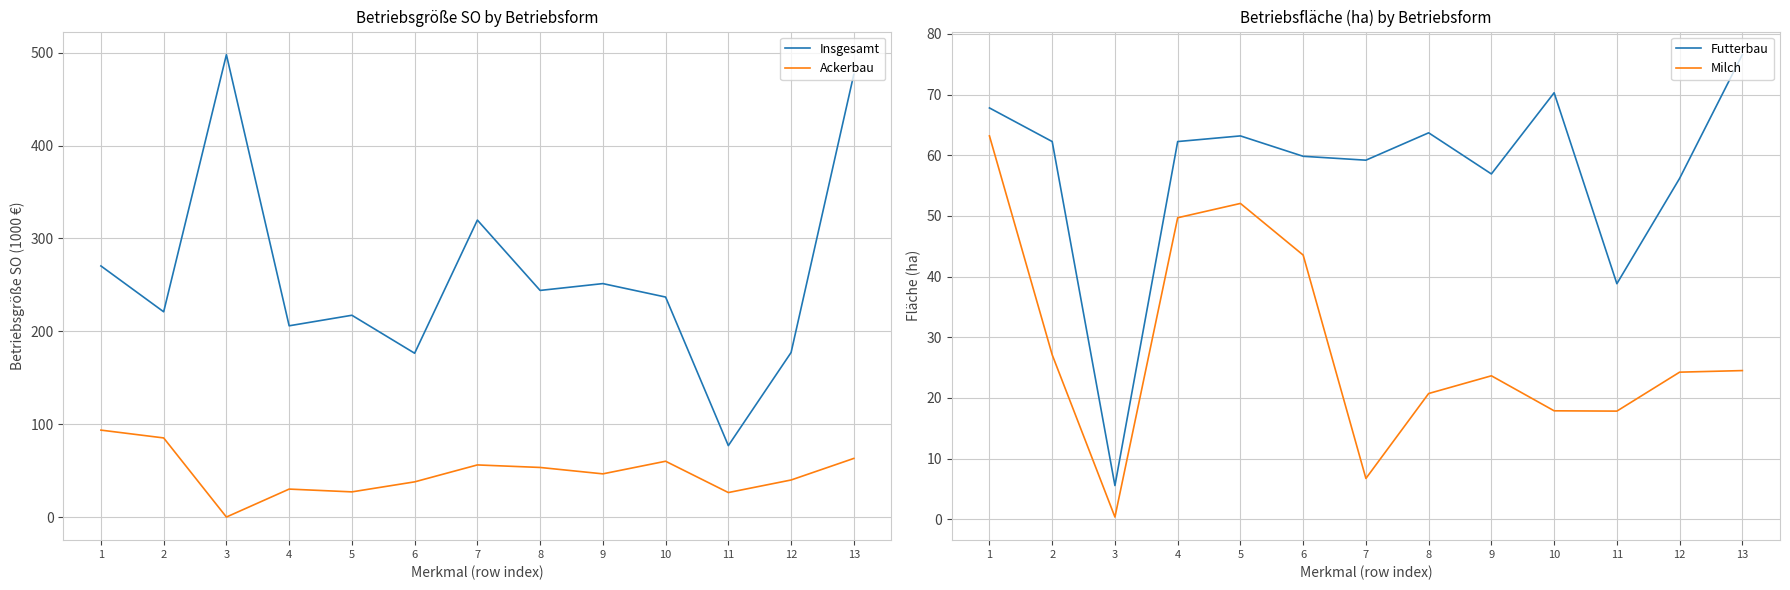

True or false: Insgesamt and Ackerbau intersect in this chart.

False